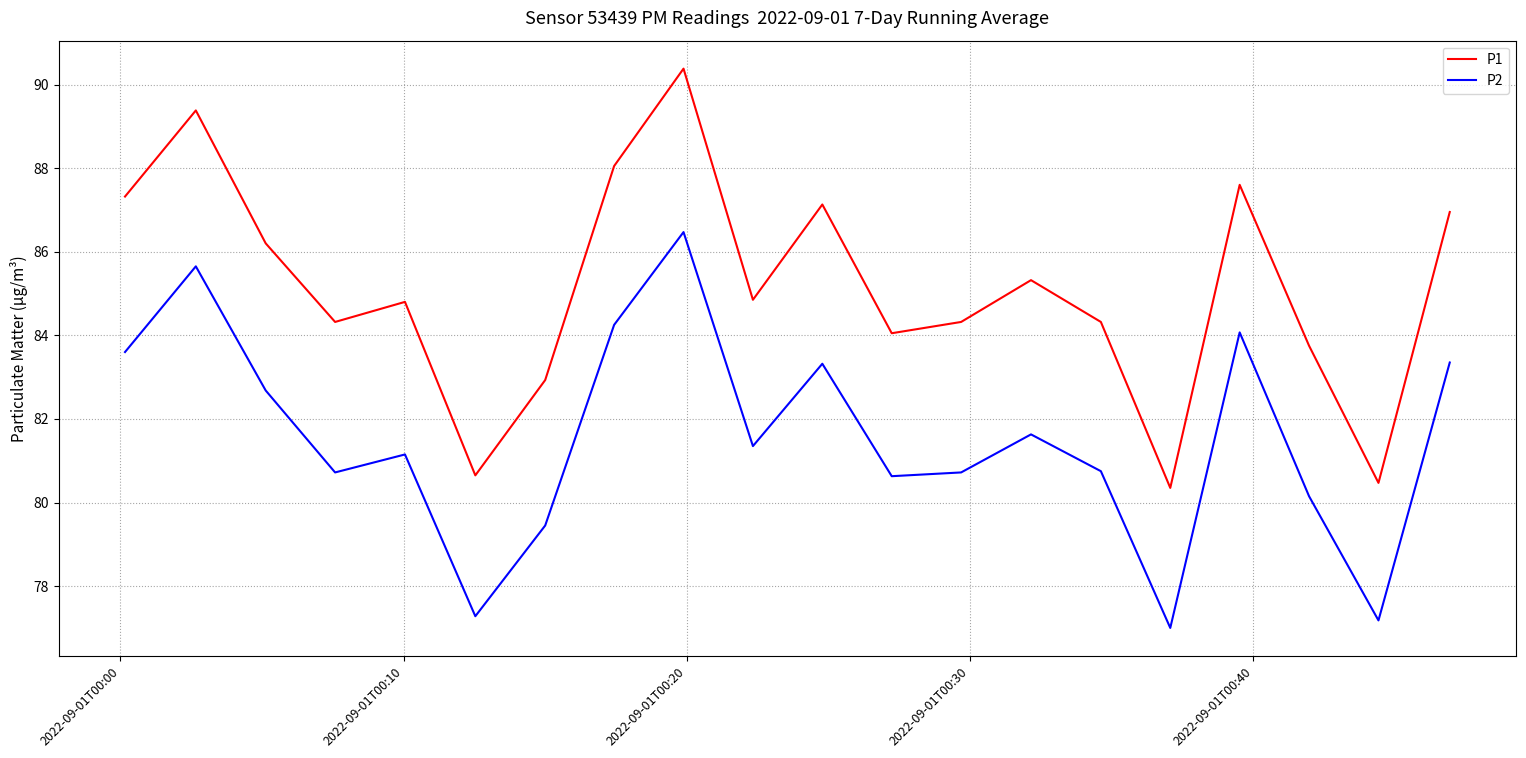

Which series has the widest spread of values?

P1